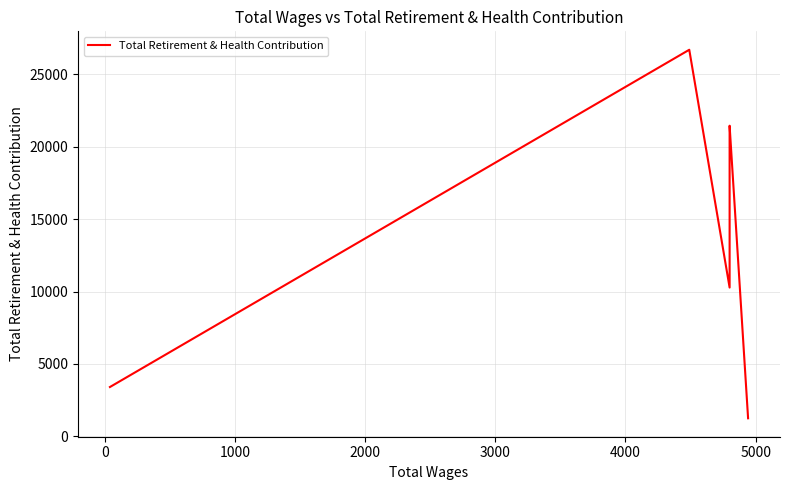

Between 3000 and 2000, which is larger?

3000